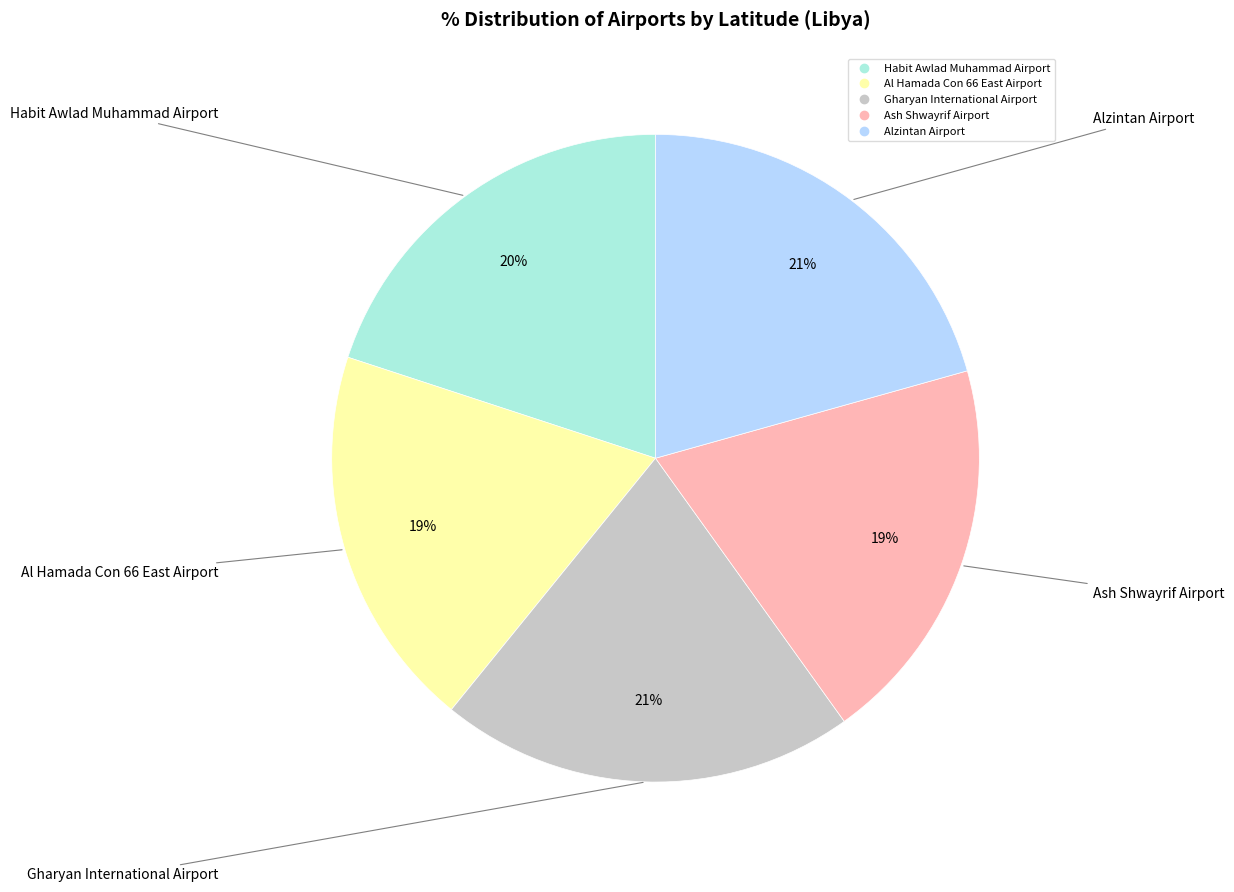

Does Gharyan International Airport account for over 50% of the chart?

No